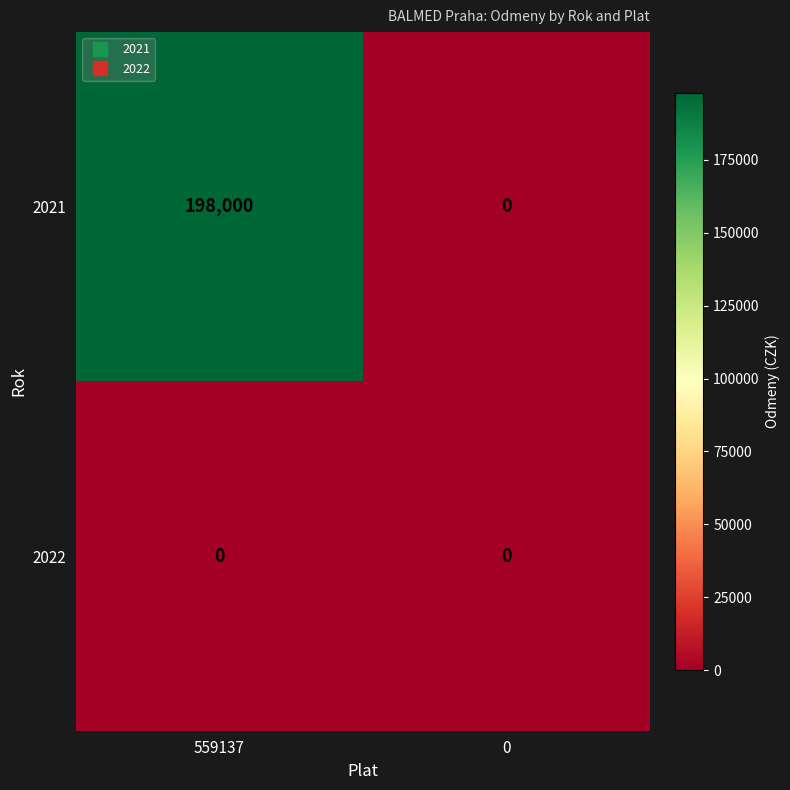

What is the greatest value displayed?

198000